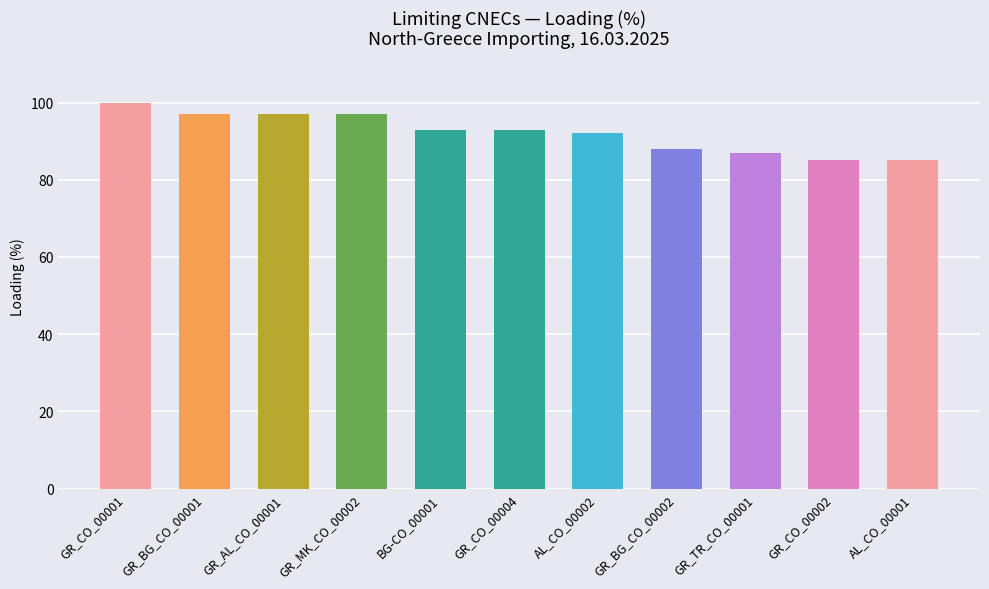

Where does the data first go above 93?

GR_CO_00001